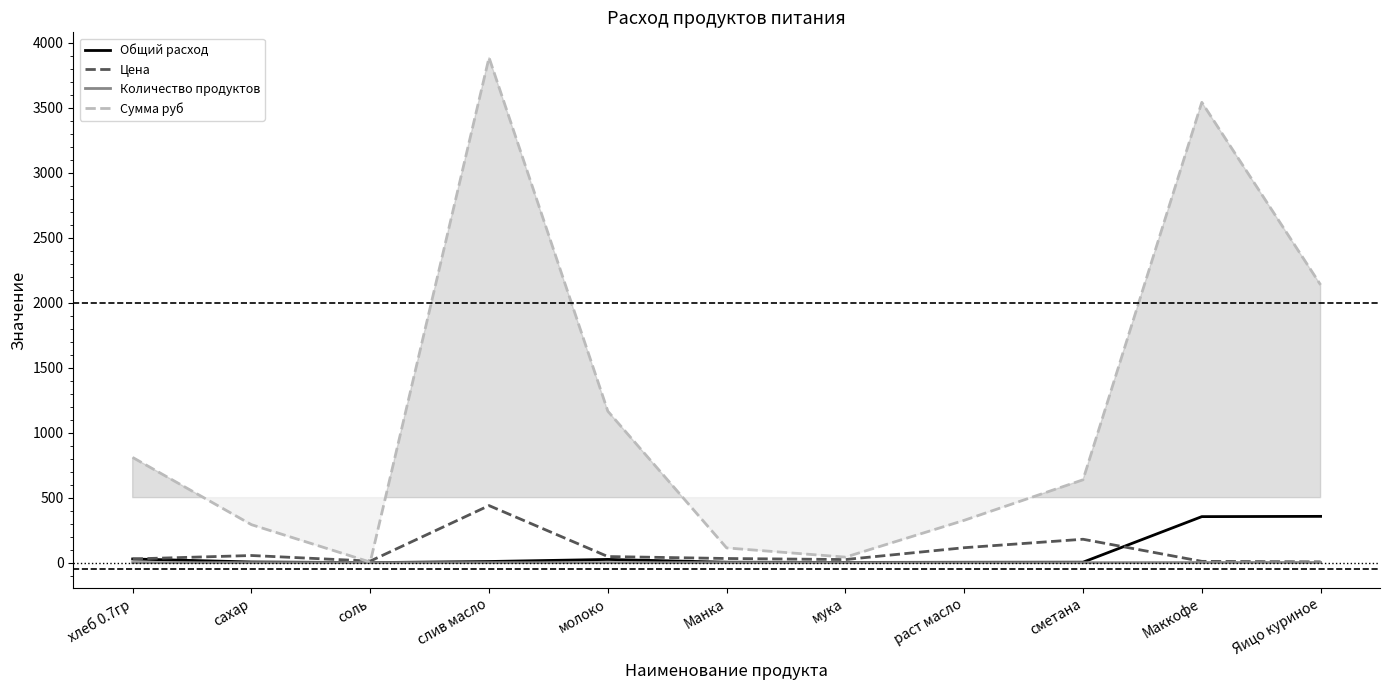

What is the maximum value for Цена?

438.9